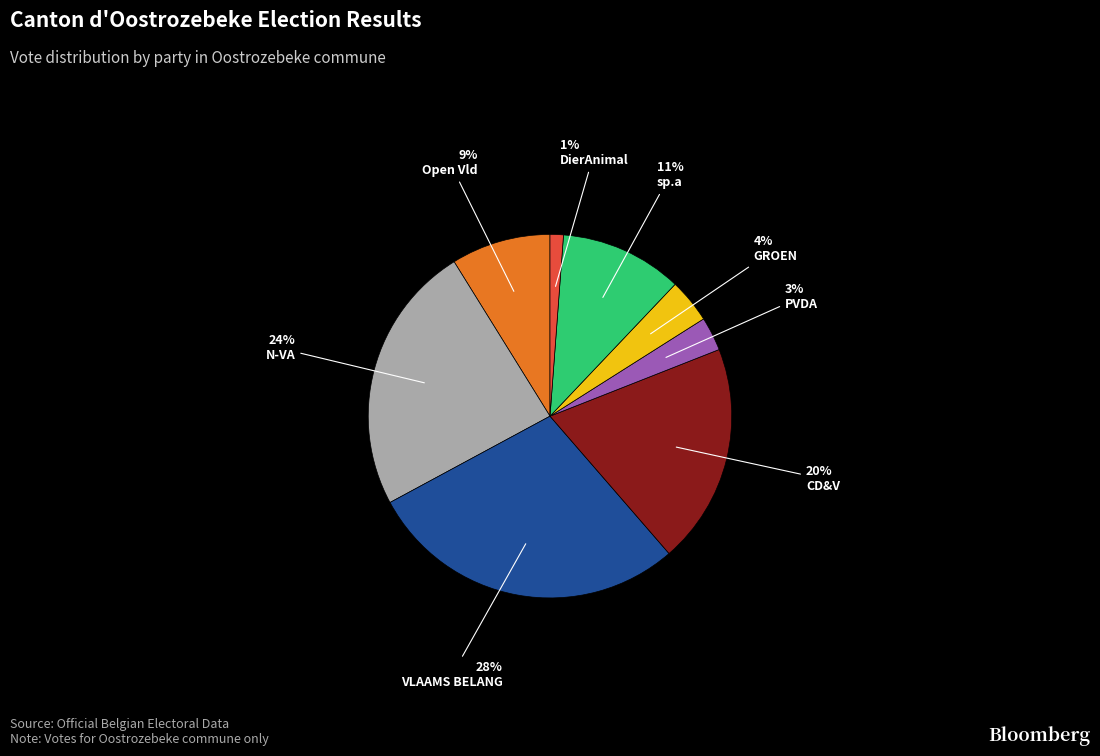

Count the number of slices in the pie.

8